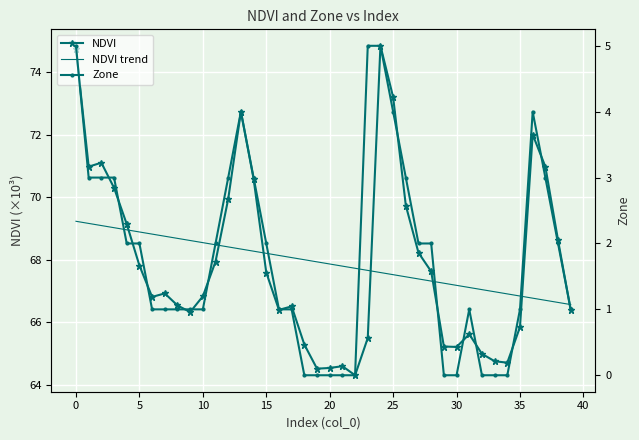

What is the label of the 15th point from the left?

14